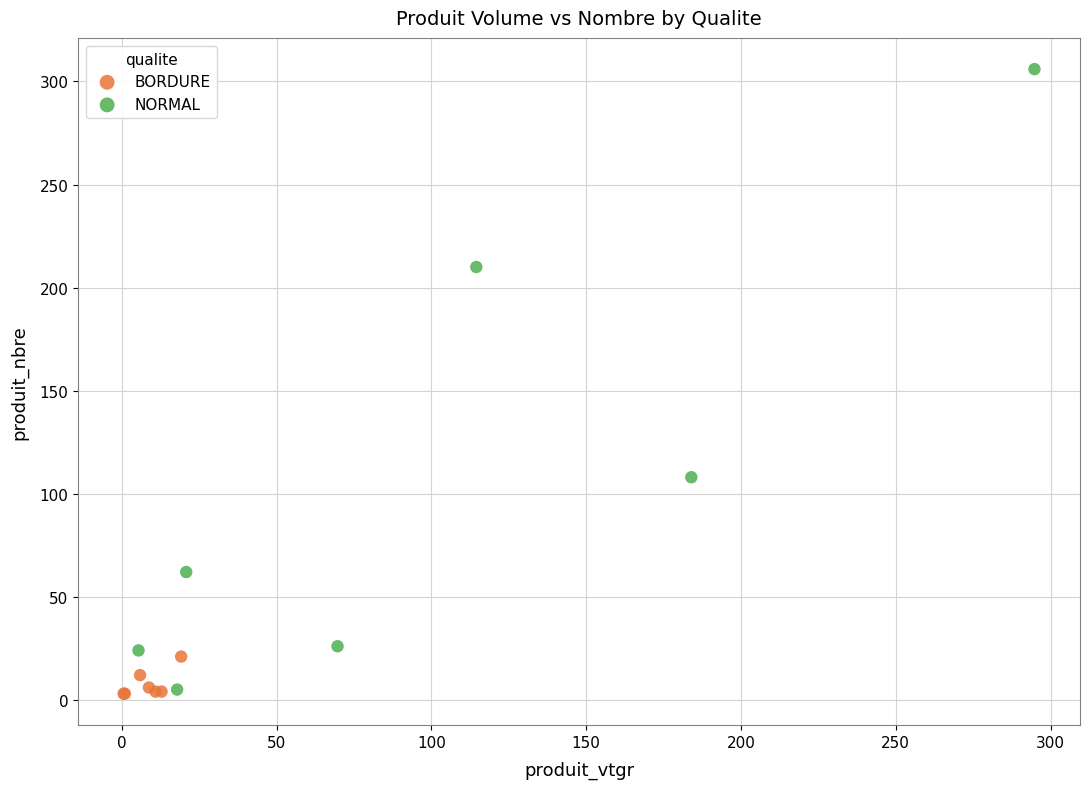

Which series reaches the maximum Y coordinate?

NORMAL